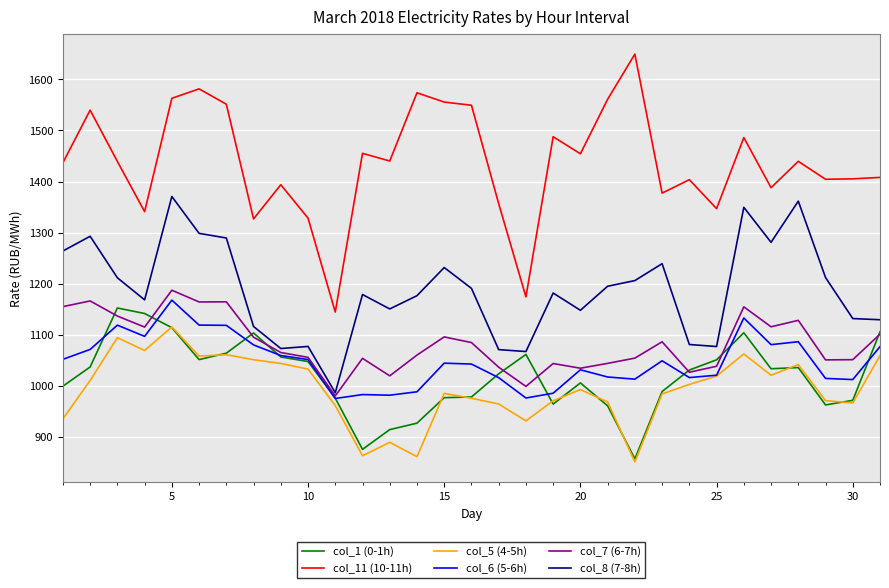

What is the minimum value shown in the chart?

851.1